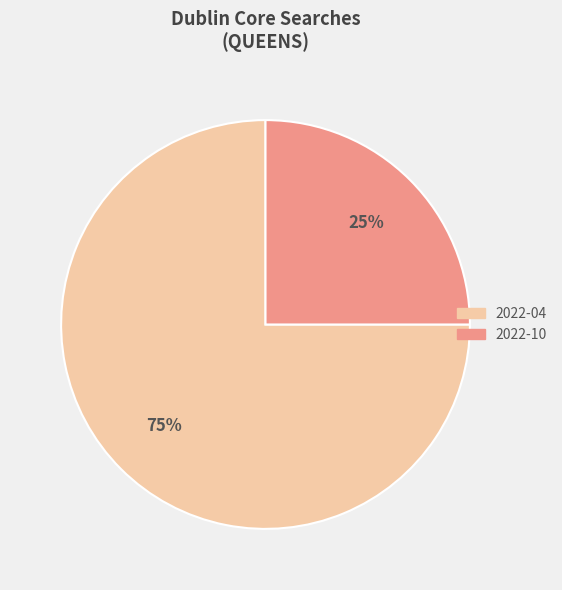

The 2022-04 slice represents 83% of the pie. True or false?

False